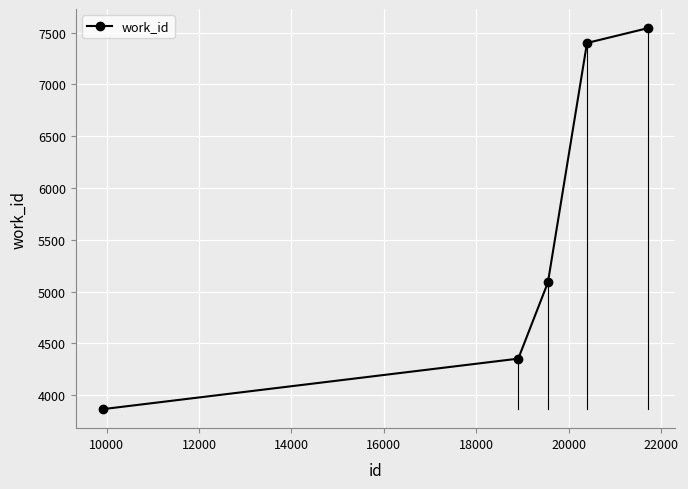

Does the chart have visible grid lines?

Yes